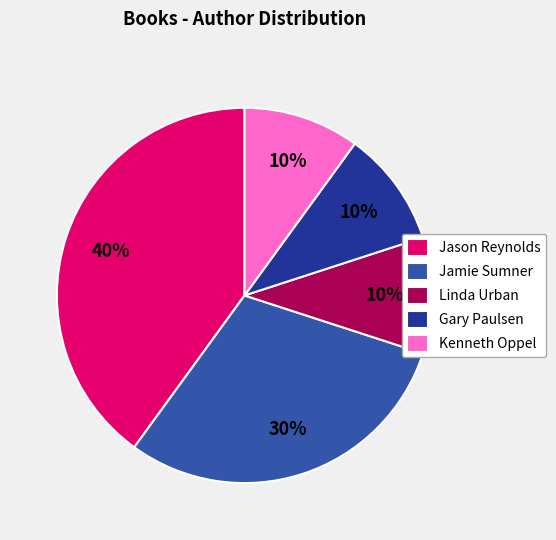

Do Jamie Sumner and Gary Paulsen together represent more than half of the pie?

No